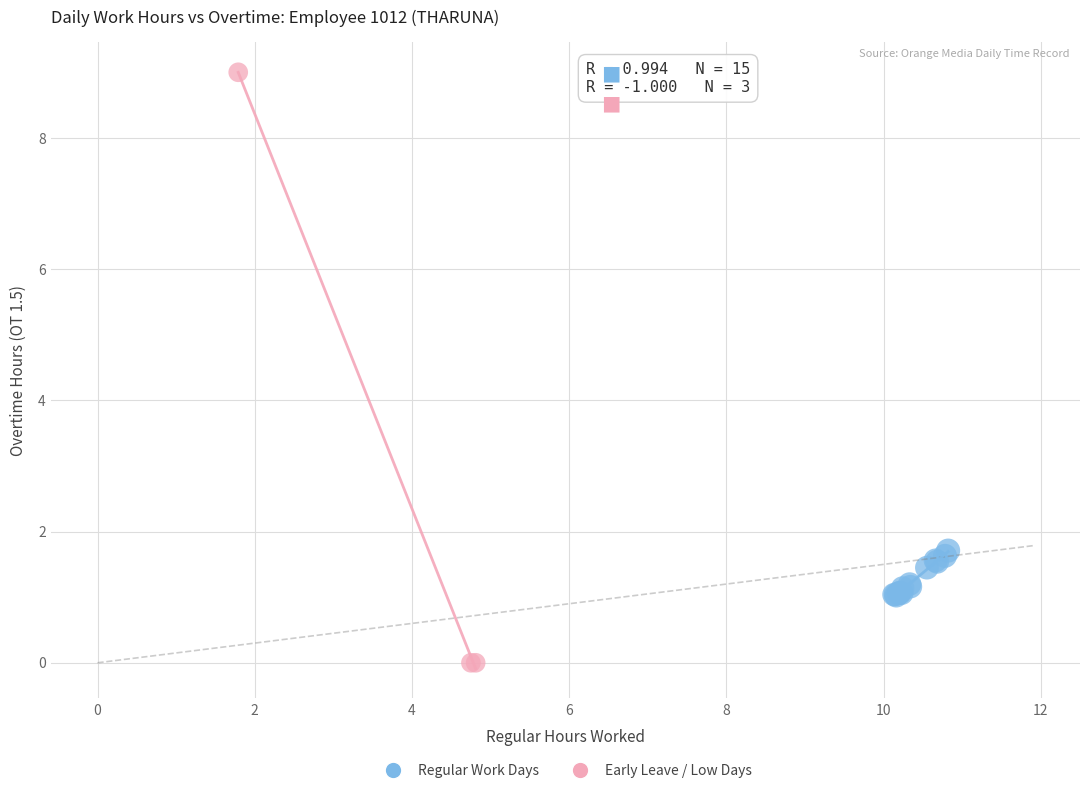

Which series reaches the maximum Y coordinate?

Early Leave / Low Days